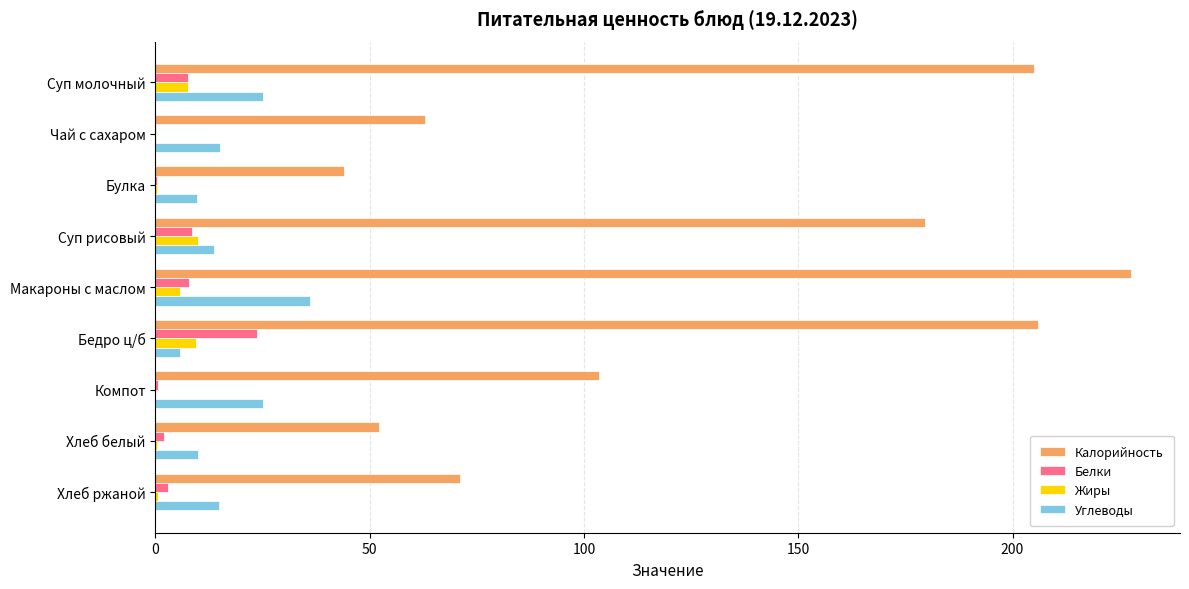

Is the value of Углеводы at Чай с сахаром greater than the value of Жиры at Макароны с маслом?

Yes